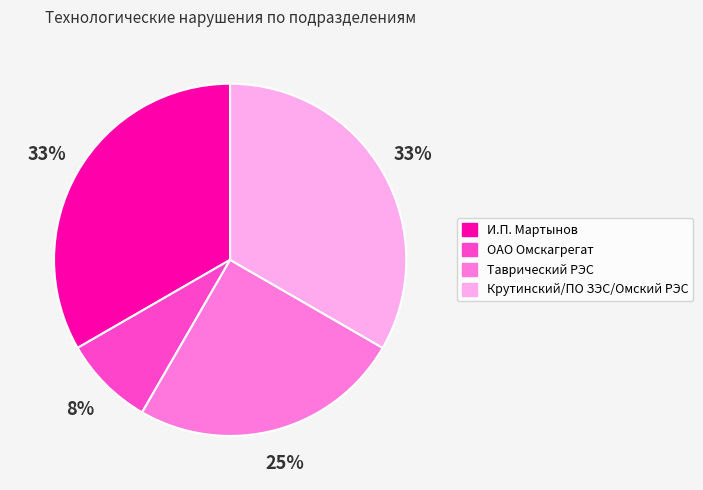

To the nearest percent, what is the combined percentage of Крутинский/ПО ЗЭС/Омский РЭС and И.П. Мартынов?

67%